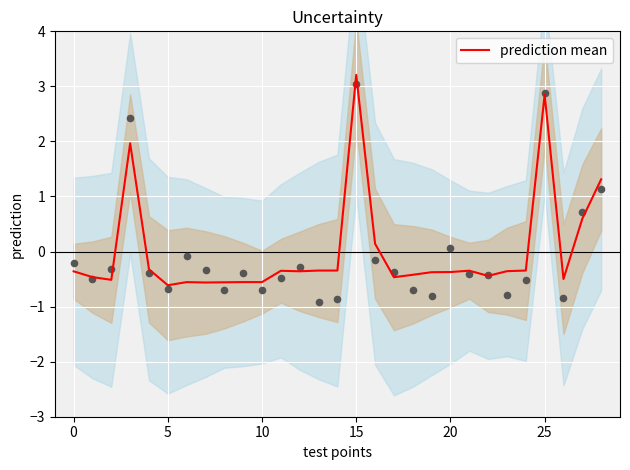

Which has a higher value, 0 or 15?

15